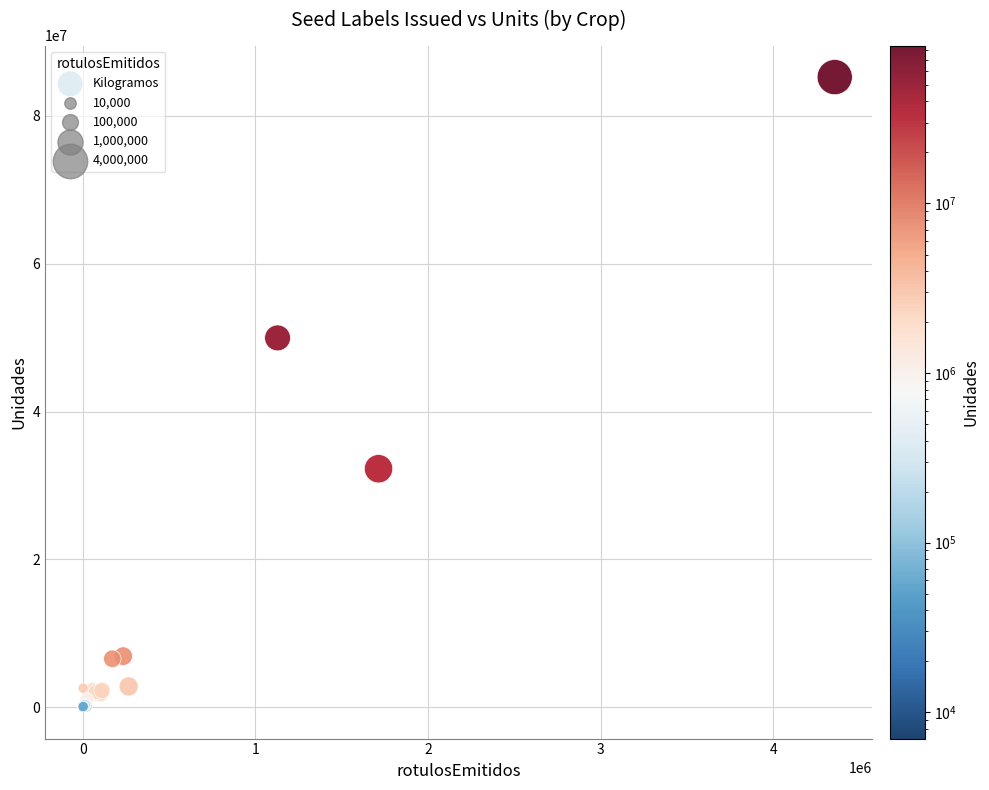

What Y value in the scatter plot is closest to 42628155?

49960750.0